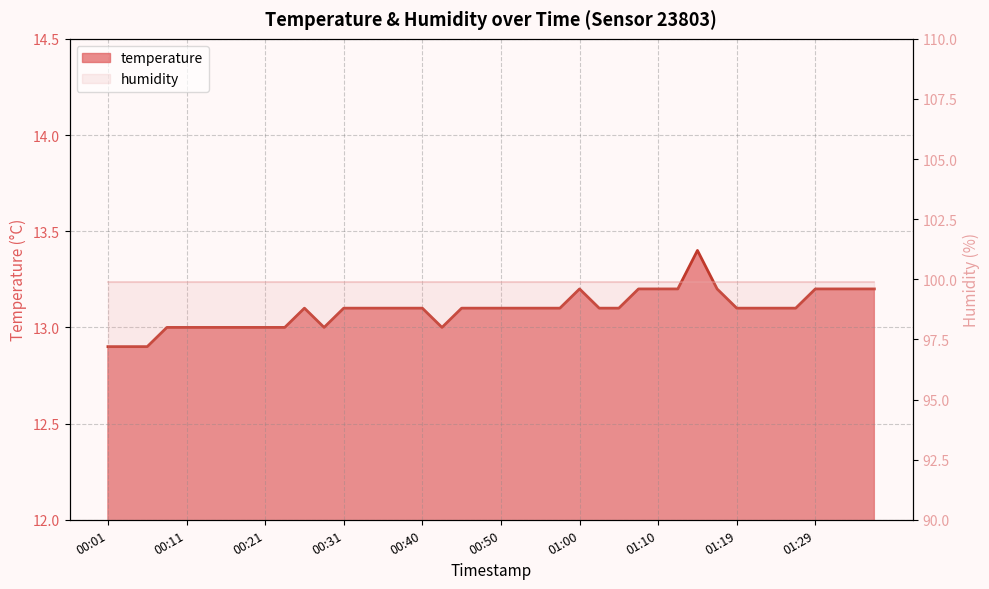

Where is the first local minimum?

00:28